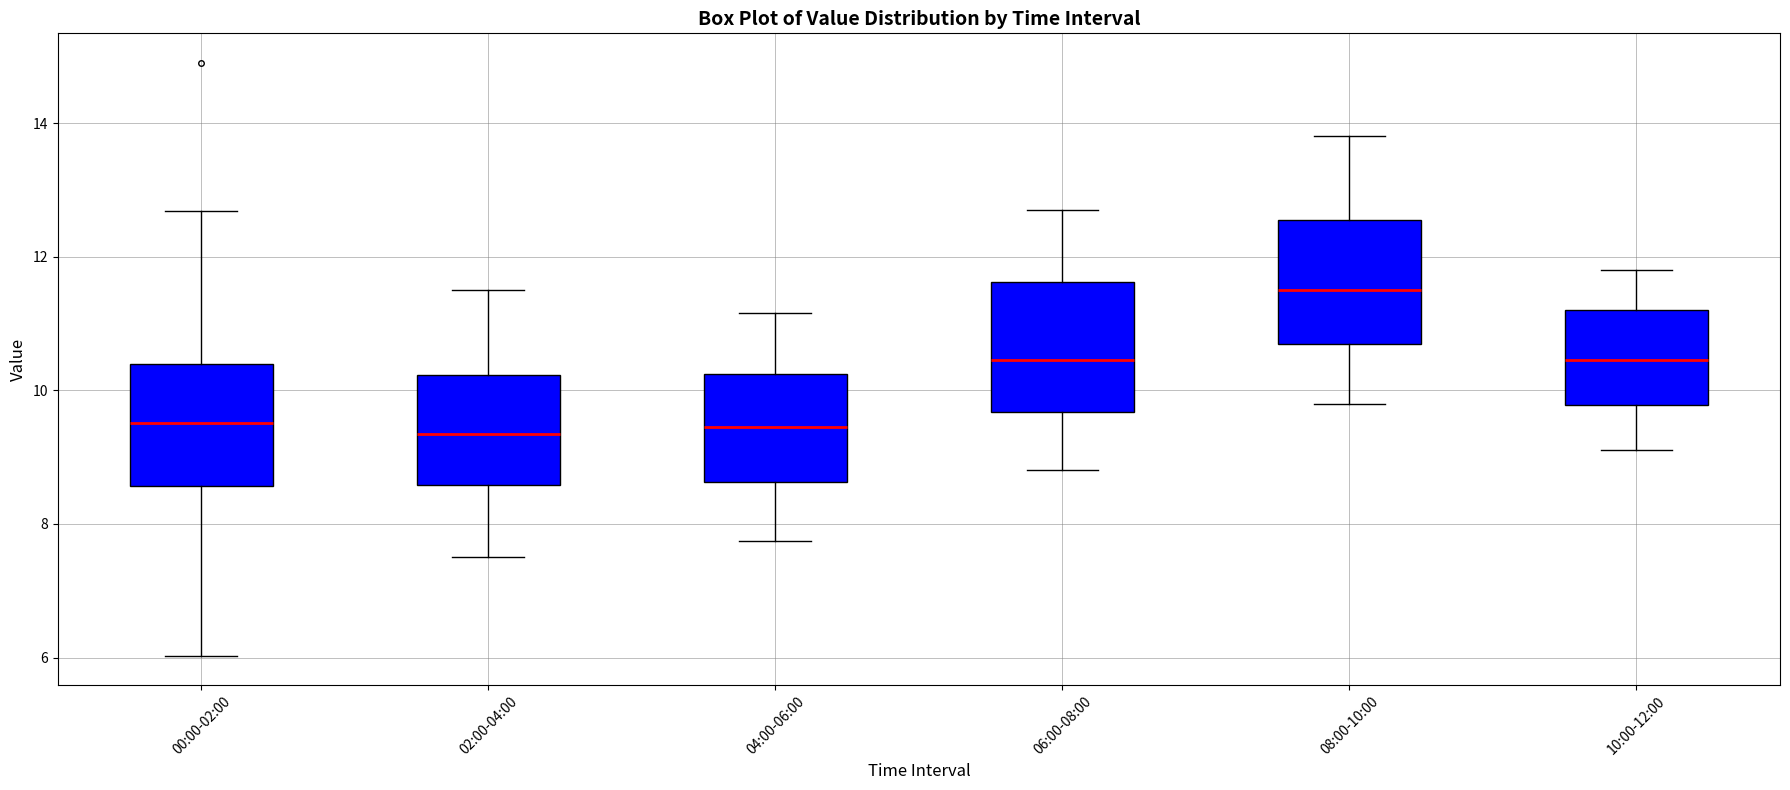

Where is the lower edge of the box for 00:00-02:00 on the y-axis? The values are not printed on the chart, so give them approximately, as read against the axis.

8.6